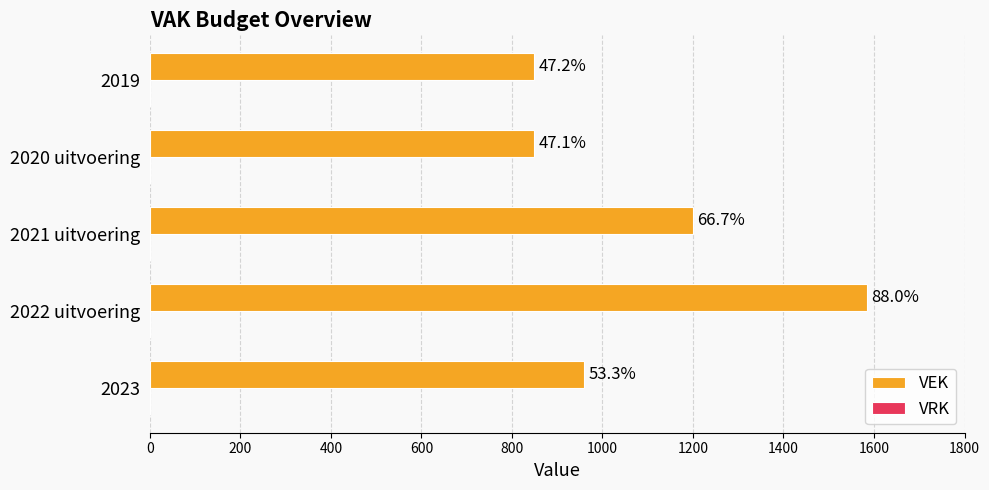

Does the chart contain stacked bars?

No